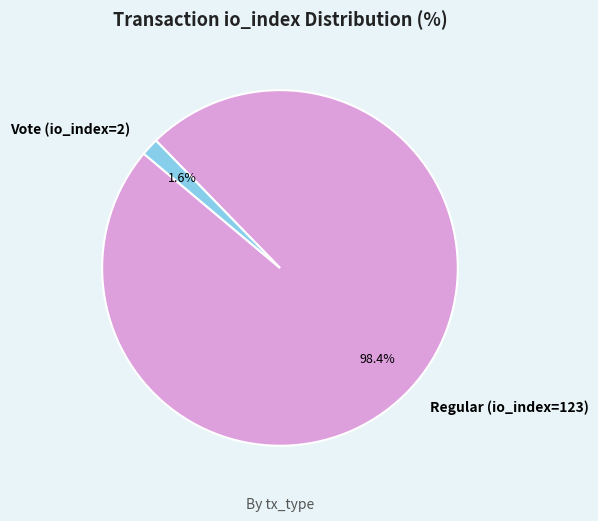

Count the number of slices in the pie.

2